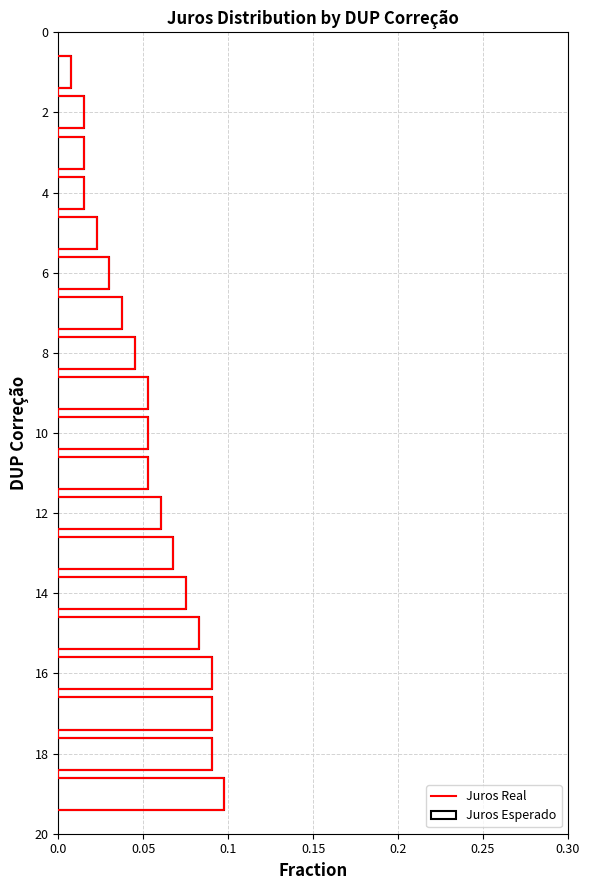

List the labels in order of value, smallest first.

1, 2, 3, 4, 5, 6, 7, 8, 9, 10, 11, 12, 13, 14, 15, 16, 17, 18, 19